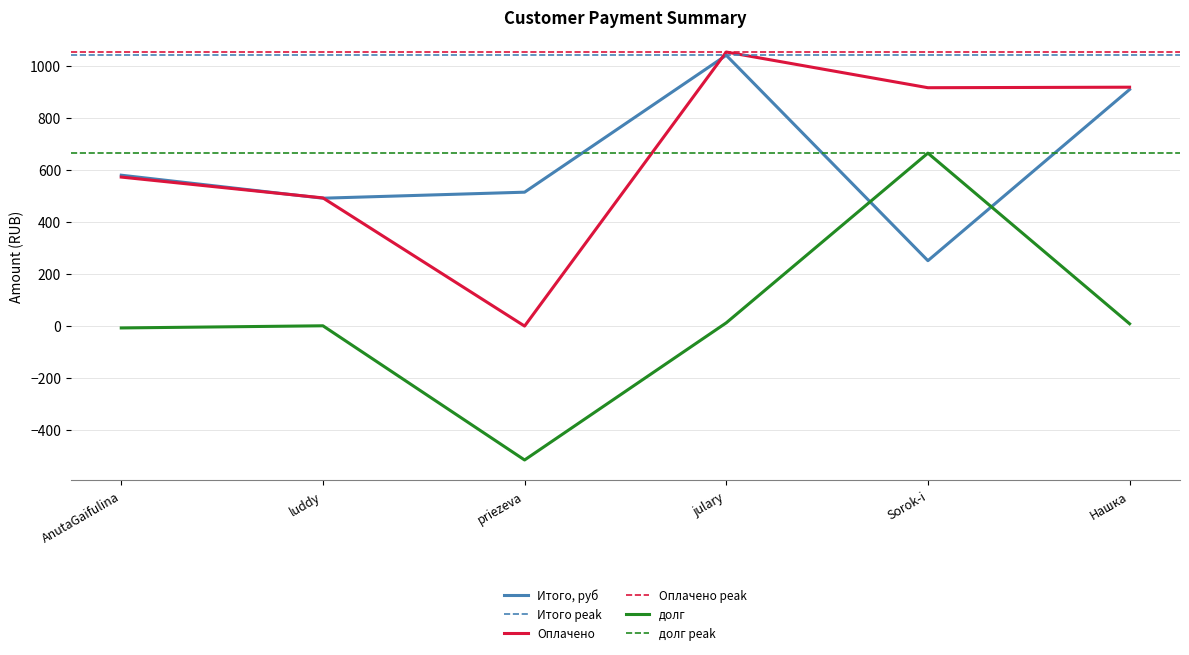

Rank the categories by Оплачено value from lowest to highest.

priezeva, luddy, AnutaGaifulina, Sorok-i, Нашка, julary